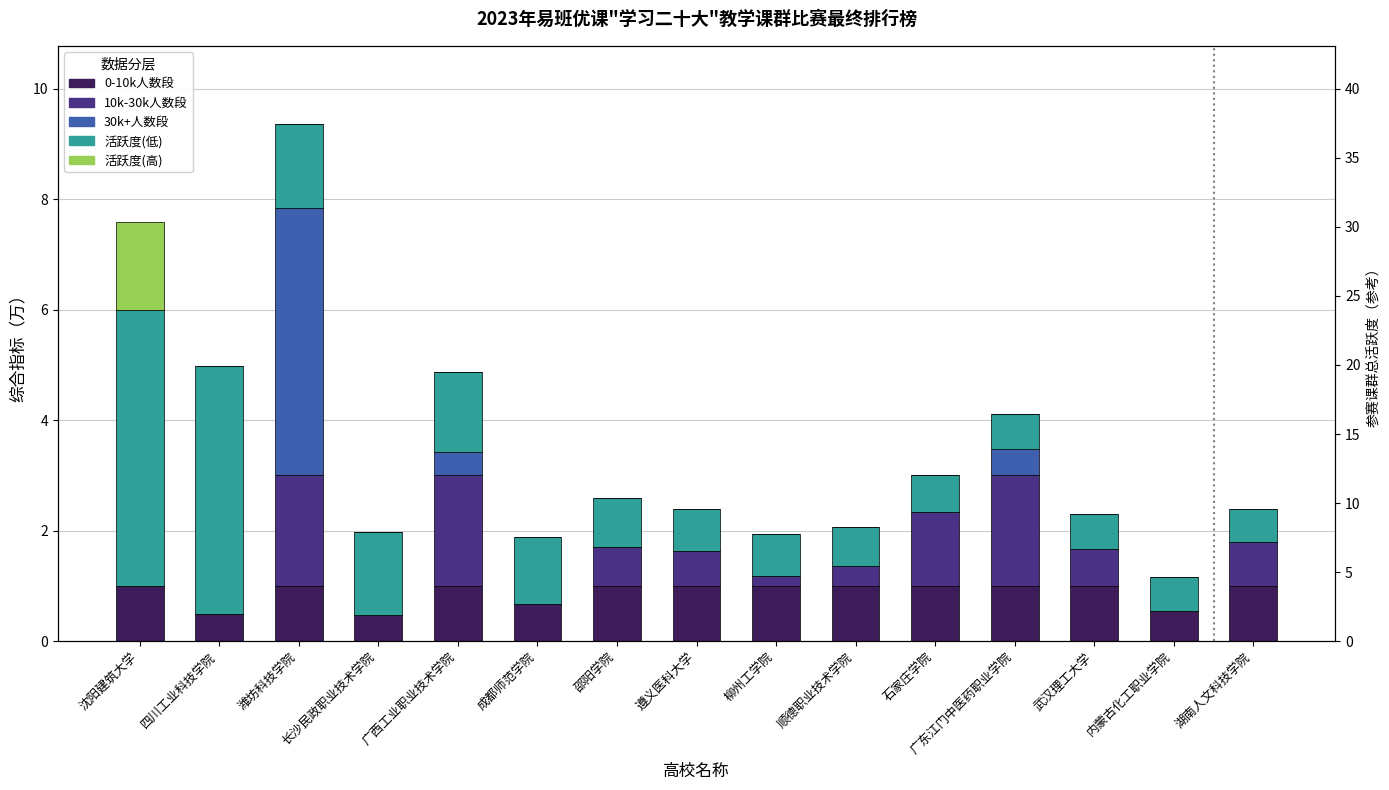

What is the difference between the highest and lowest values at 遵义医科大学?

1.0